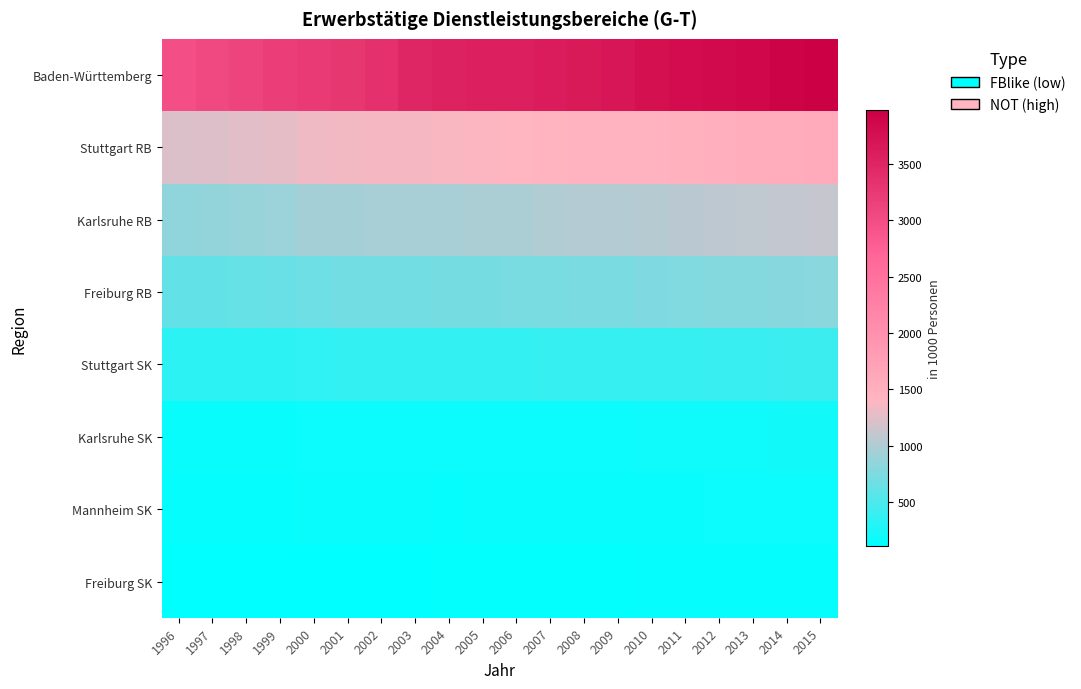

What is the minimum value shown in the chart?

108.0